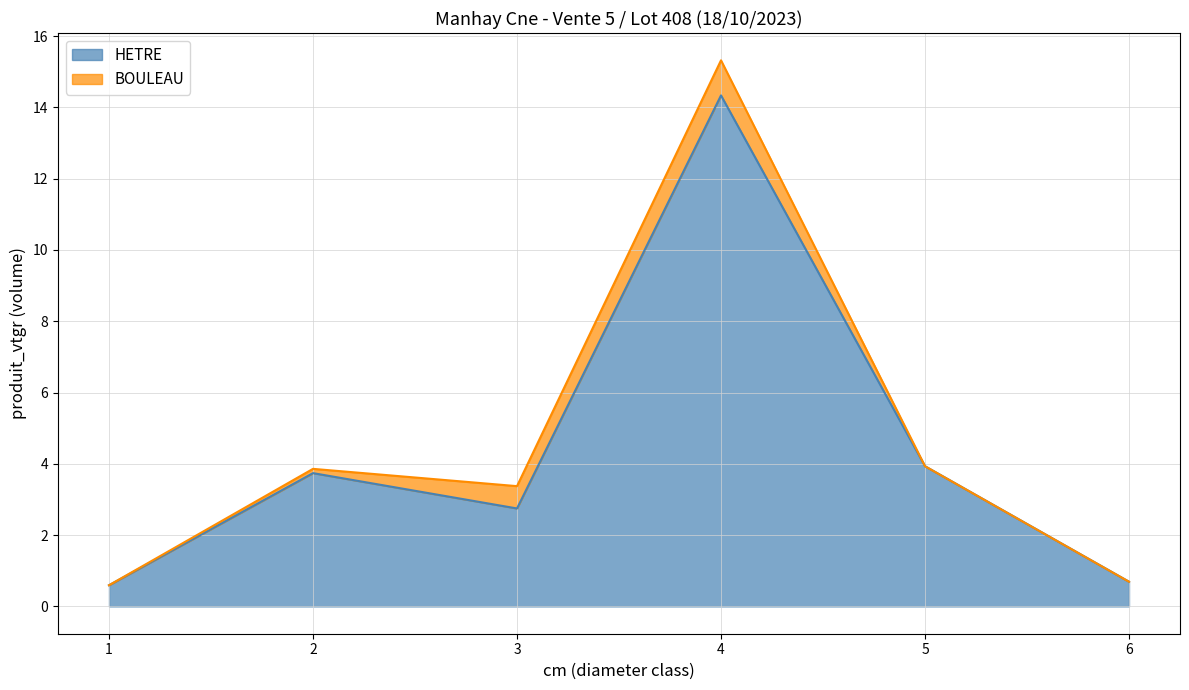

What is the difference between the maximum and second lowest values in the HETRE series?

13.6